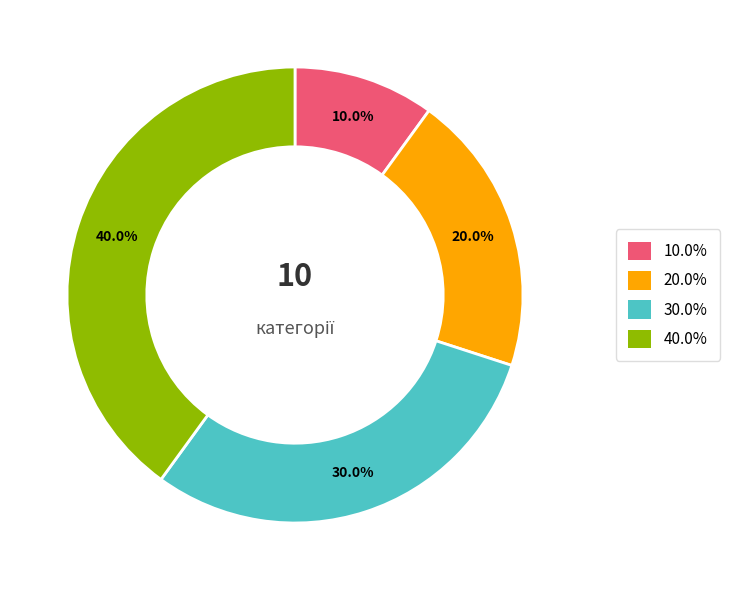

Is there a majority slice in this chart?

No